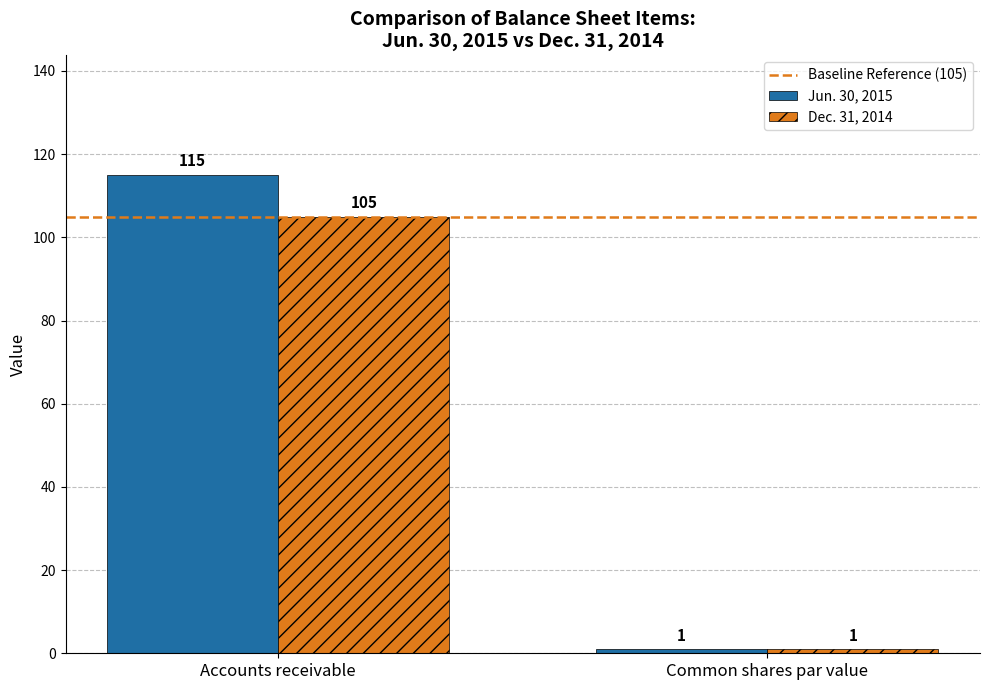

Reading left to right, list all the values displayed in this chart.

Jun. 30, 2015: Accounts receivable=115	Common shares par value=1
Dec. 31, 2014: Accounts receivable=105	Common shares par value=1